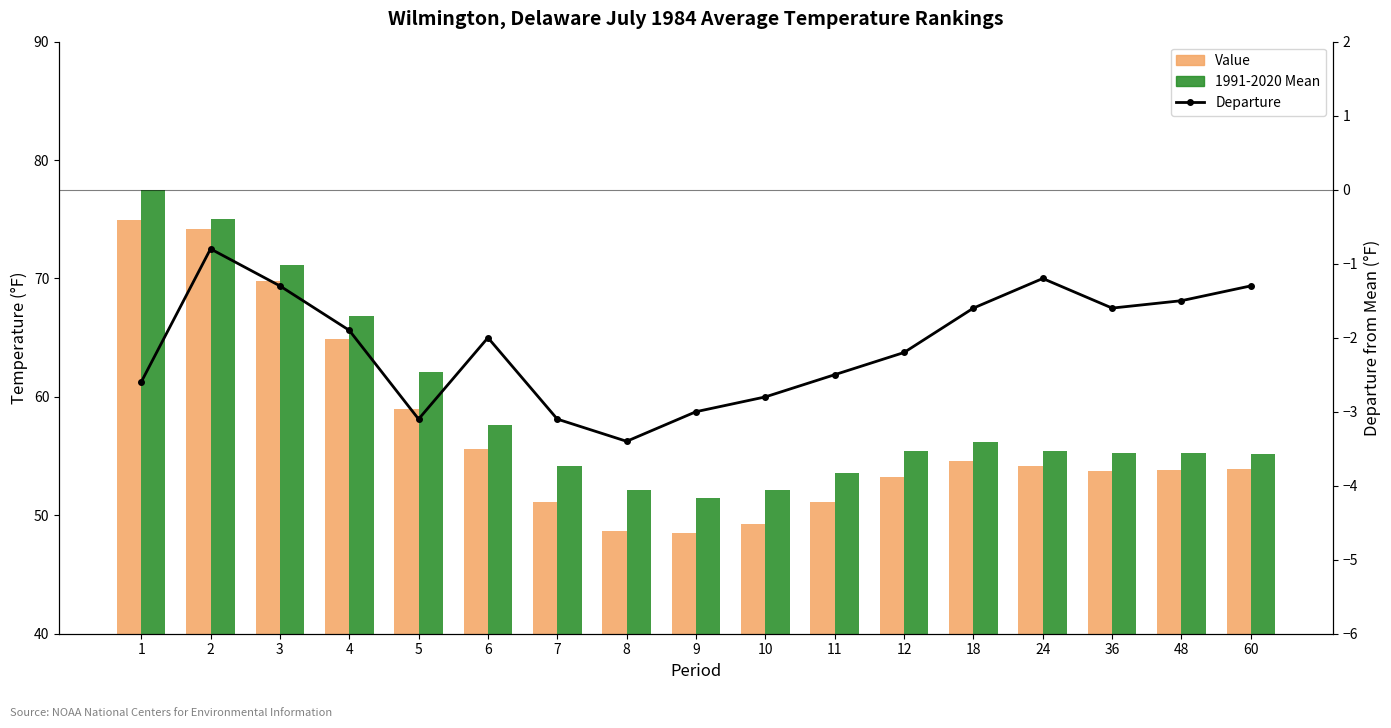

What is the total value across all series at 48?

107.6